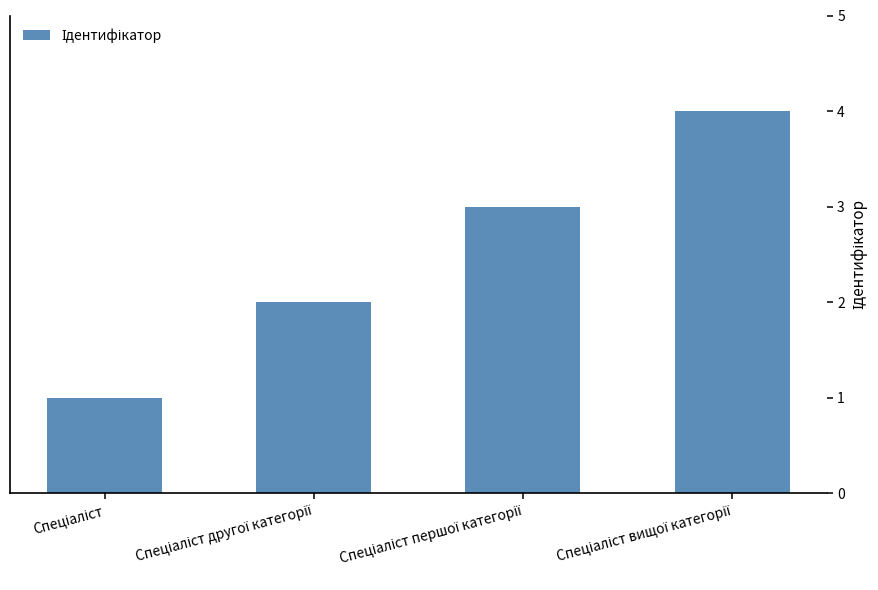

How many data points does each series have?

4